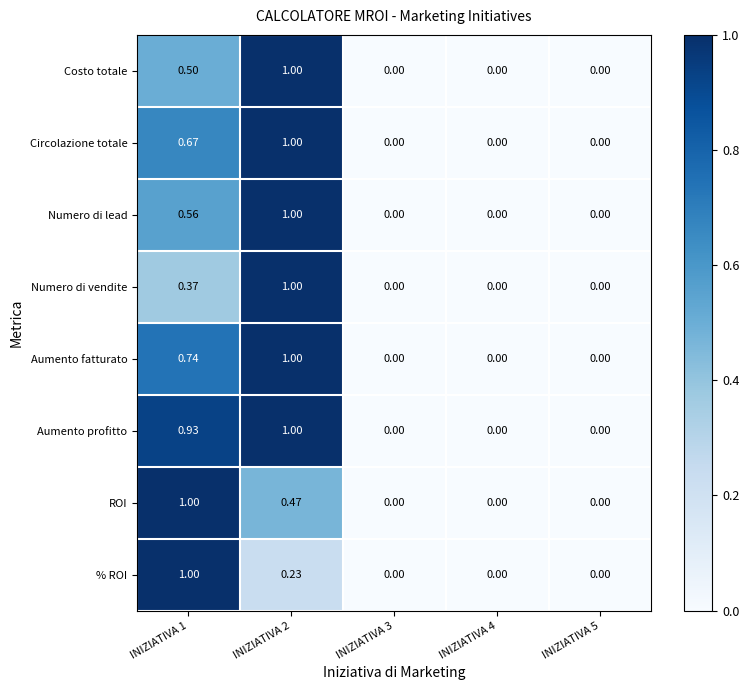

Which series has the largest total across all categories?

Aumento profitto